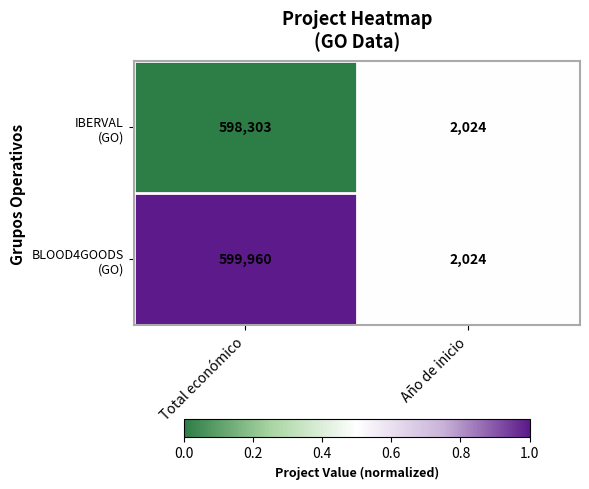

What is the spread (max minus min) of values at Total económico?

1657